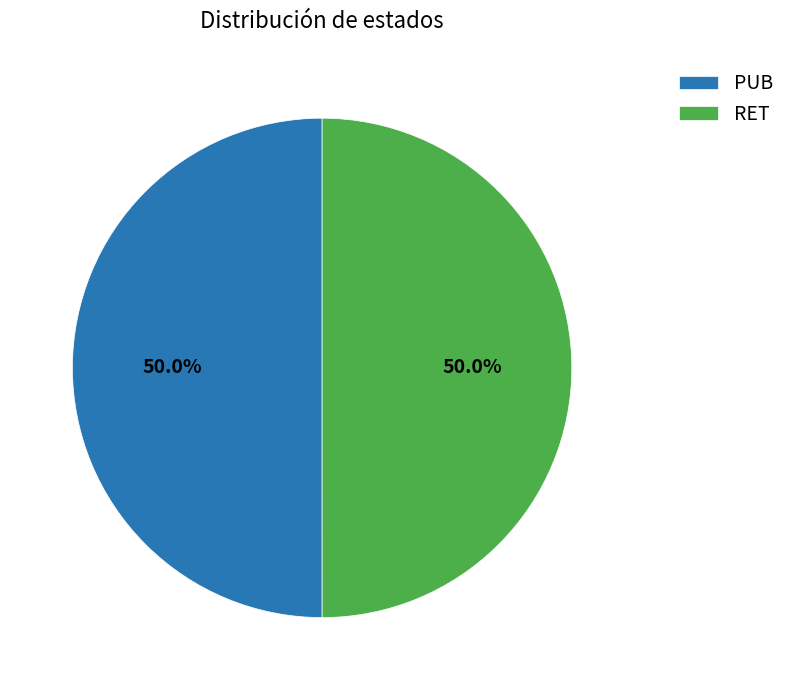

Approximately how many times larger is the value at PUB compared to RET?

1.0